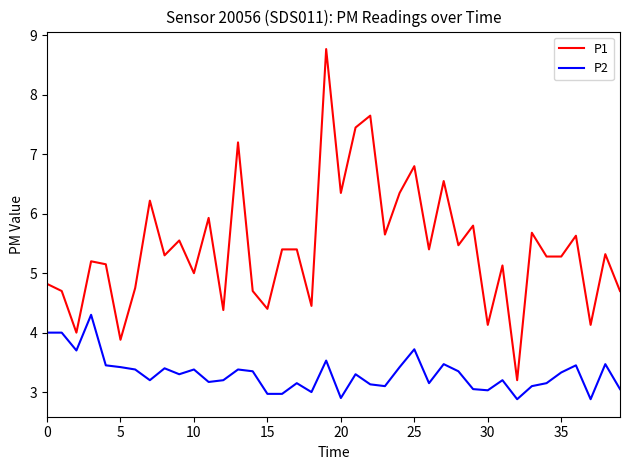

List the series in order of their overall mean, highest first.

P1, P2